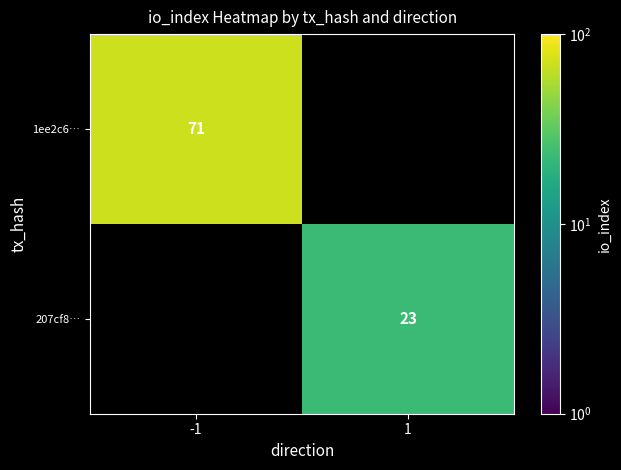

Is the value of 1ee2c6… at -1 greater than the value of 207cf8… at 1?

Yes